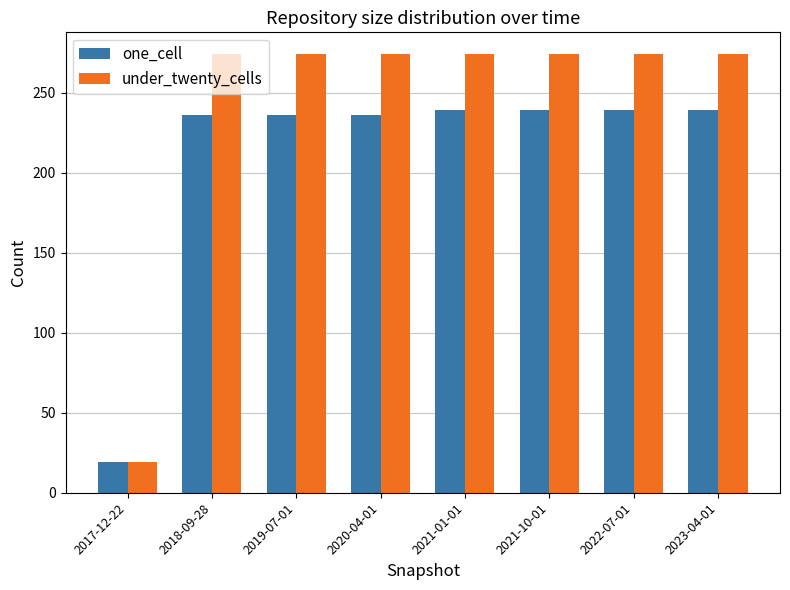

Reading left to right, list all the values displayed in this chart.

one_cell: 2017-12-22=19	2018-09-28=236	2019-07-01=236	2020-04-01=236	2021-01-01=239	2021-10-01=239	2022-07-01=239	2023-04-01=239
under_twenty_cells: 2017-12-22=19	2018-09-28=274	2019-07-01=274	2020-04-01=274	2021-01-01=274	2021-10-01=274	2022-07-01=274	2023-04-01=274